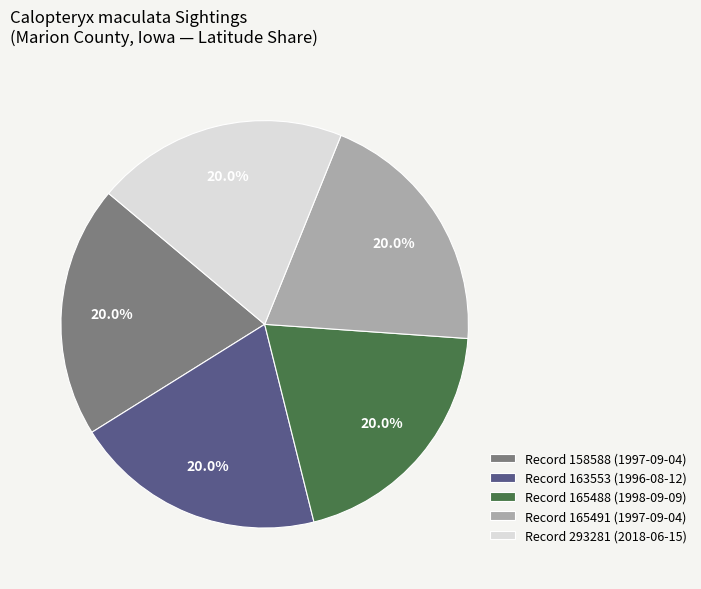

Is there a majority slice in this chart?

No